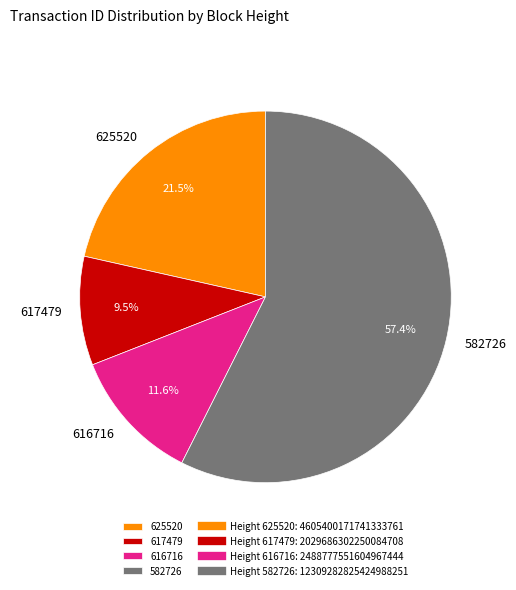

What portion of the pie excludes 617479?

90.5%